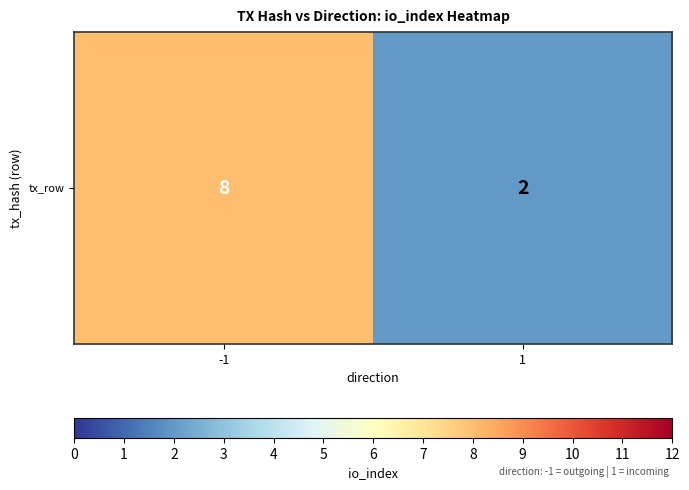

What is the approximate value at -1?

8